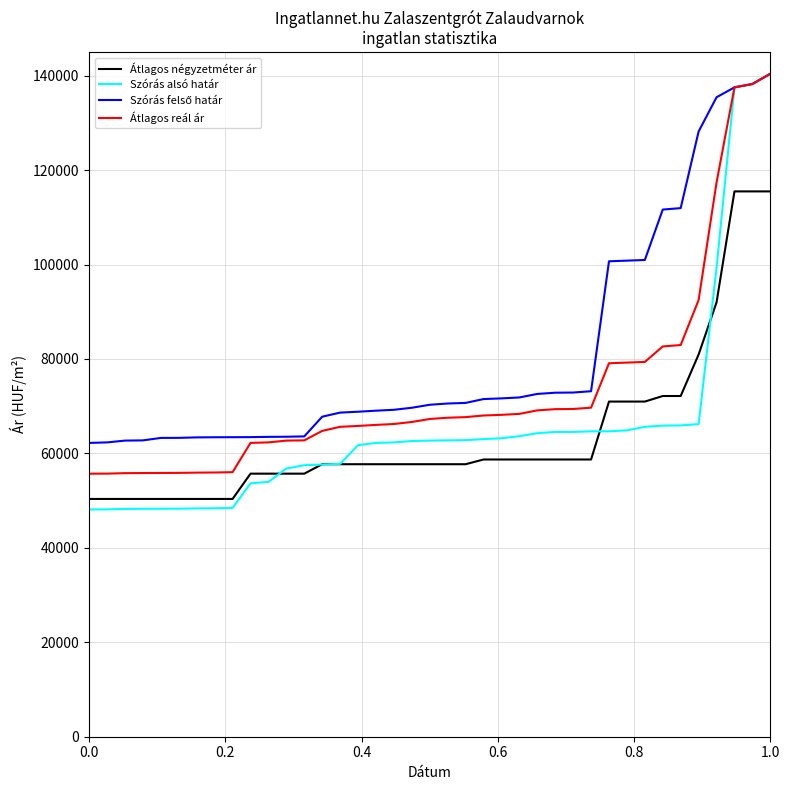

True or false: Átlagos reál ár and Átlagos négyzetméter ár intersect in this chart.

False